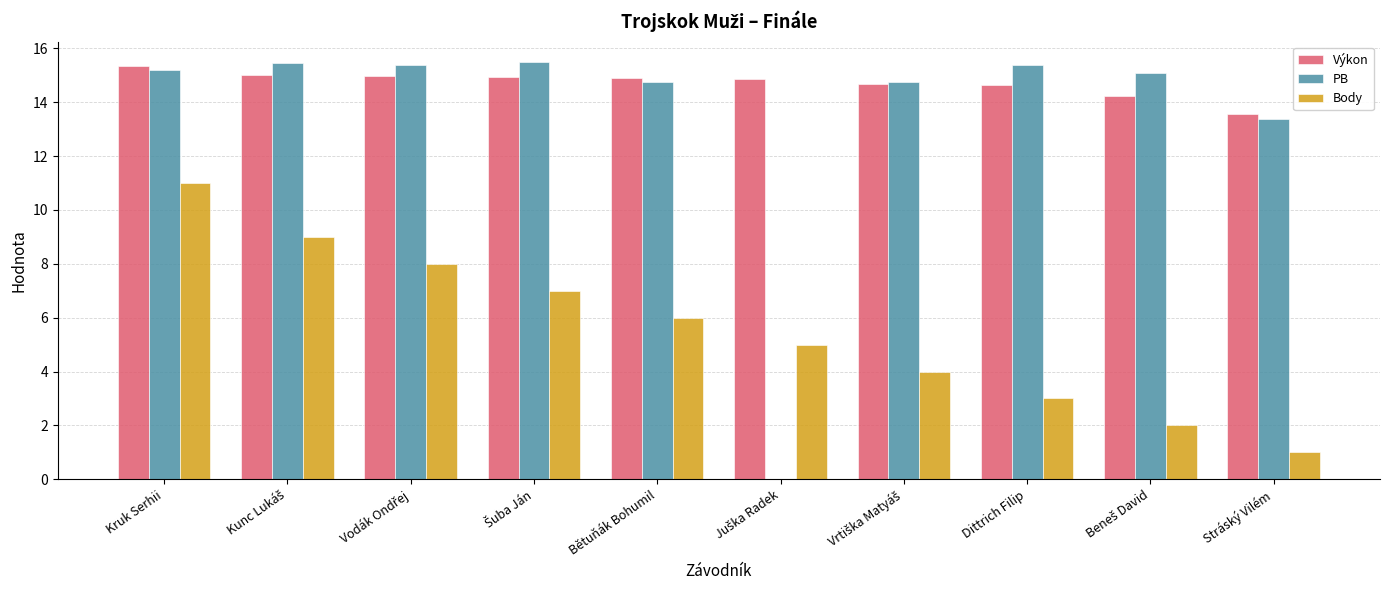

How many values in the PB series exceed 15?

6